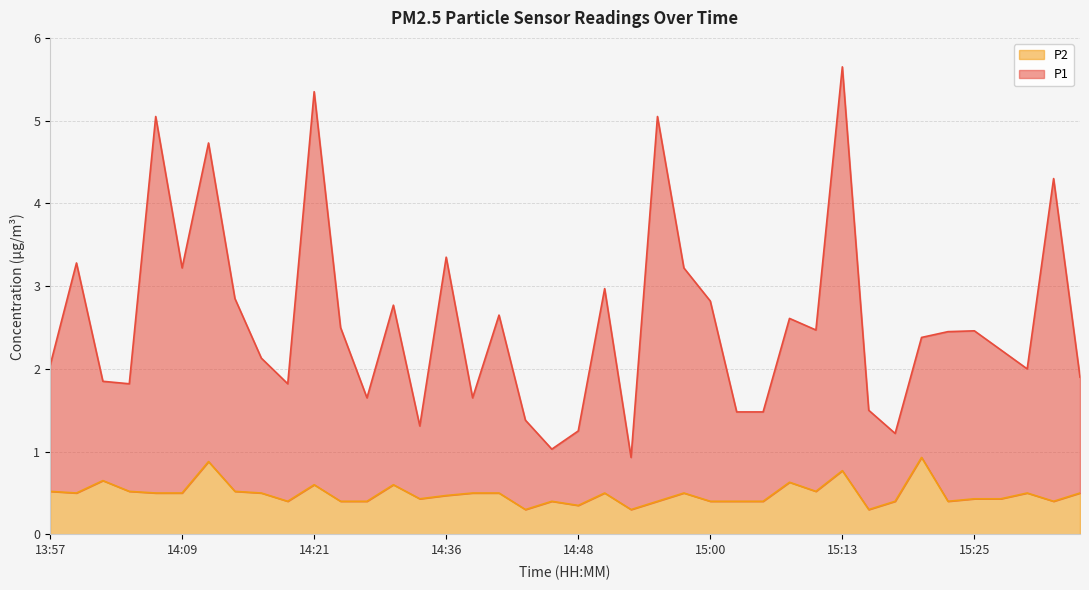

Reading right to left, what are all the values shown in this chart?

P1: 1.9	4.3	2.0	2.2	2.5	2.4	2.4	1.2	1.5	5.7	2.5	2.6	1.5	1.5	2.8	3.2	5.1	0.9	3.0	1.2	1.0	1.4	2.6	1.6	3.3	1.3	2.8	1.6	2.5	5.3	1.8	2.1	2.9	4.7	3.2	5.0	1.8	1.9	3.3	2.0
P2: 0.5	0.4	0.5	0.4	0.4	0.4	0.9	0.4	0.3	0.8	0.5	0.6	0.4	0.4	0.4	0.5	0.4	0.3	0.5	0.3	0.4	0.3	0.5	0.5	0.5	0.4	0.6	0.4	0.4	0.6	0.4	0.5	0.5	0.9	0.5	0.5	0.5	0.7	0.5	0.5